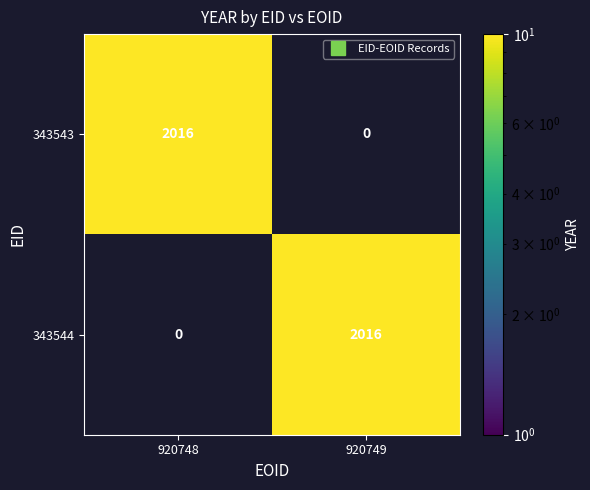

What is the greatest value displayed?

2016